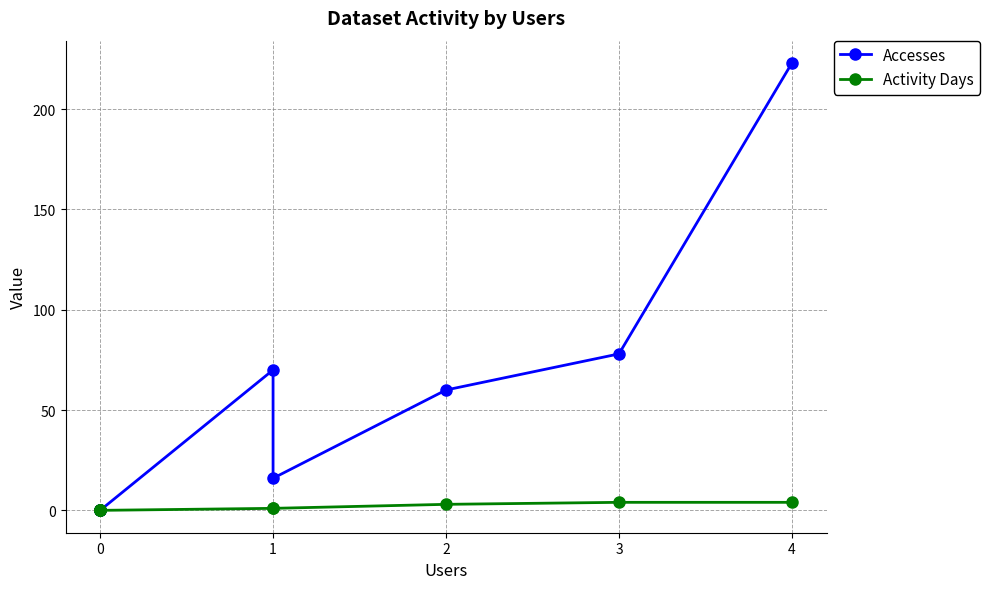

How many data points in Activity Days are above 1?

3